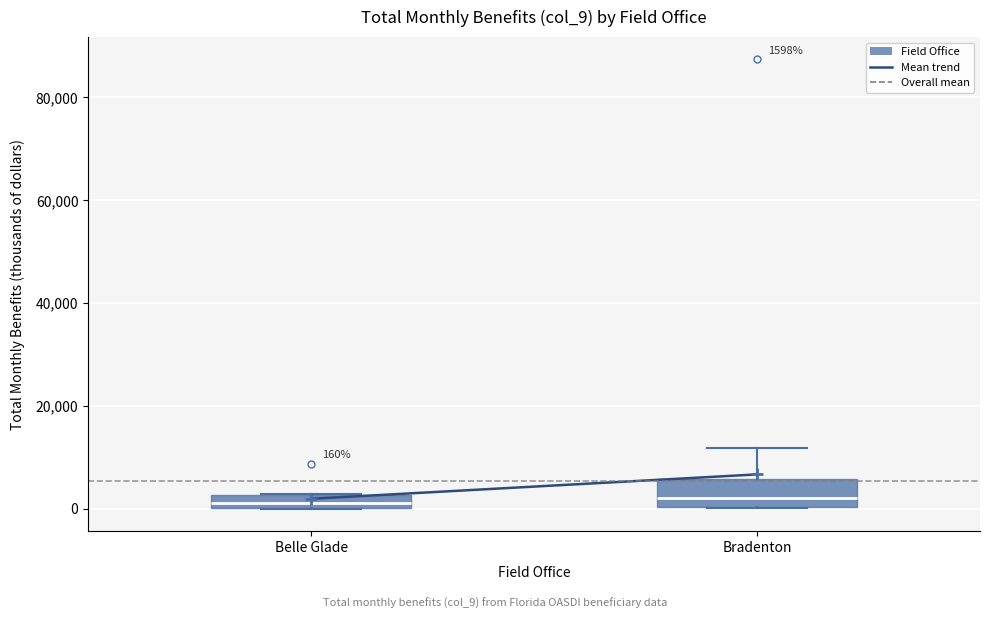

Comparing the boxes themselves (not the whiskers), which one is the tallest?

Bradenton